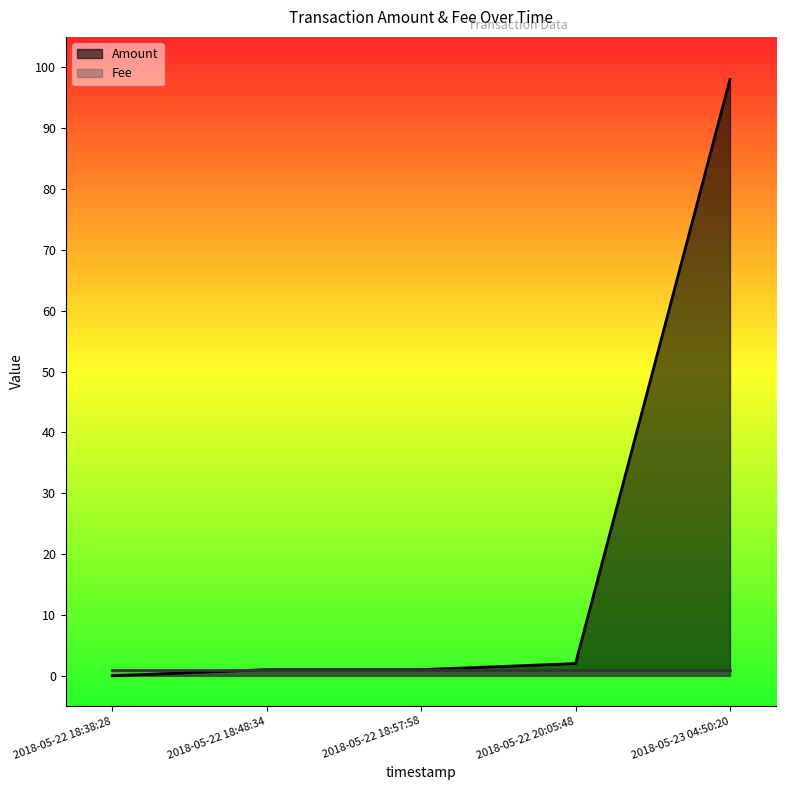

Which label corresponds to the largest value in the chart?

2018-05-23 04:50:20